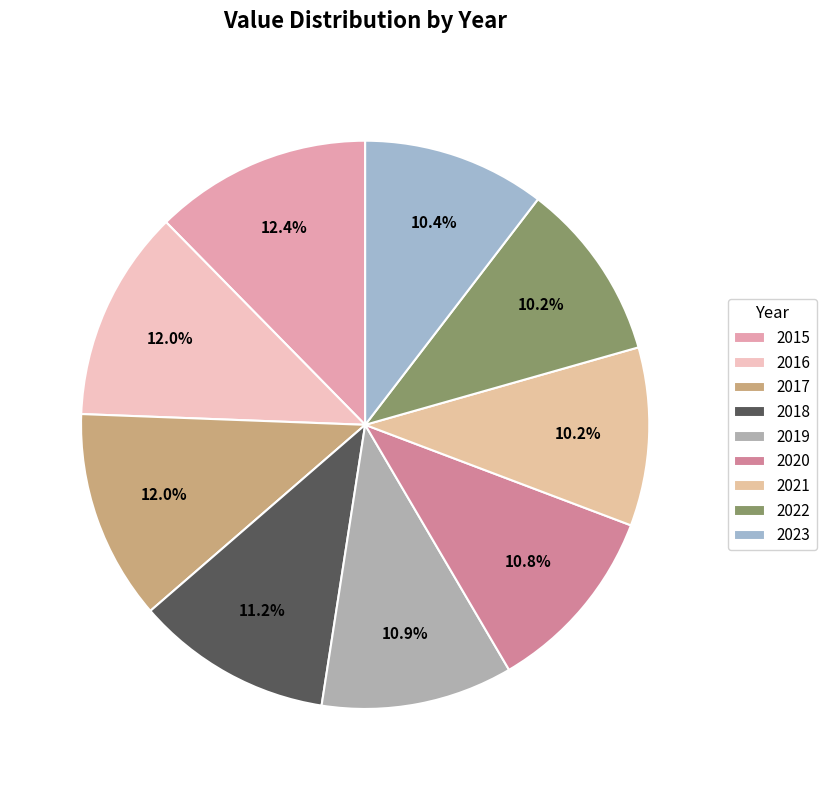

Which slice is the smallest?

2021